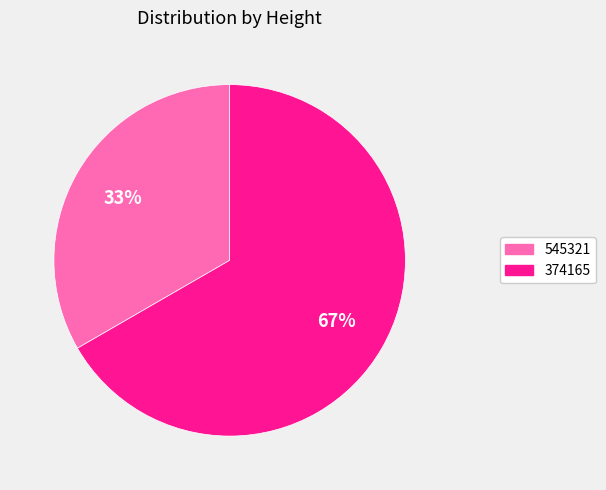

Between 374165 and 545321, which is larger?

374165